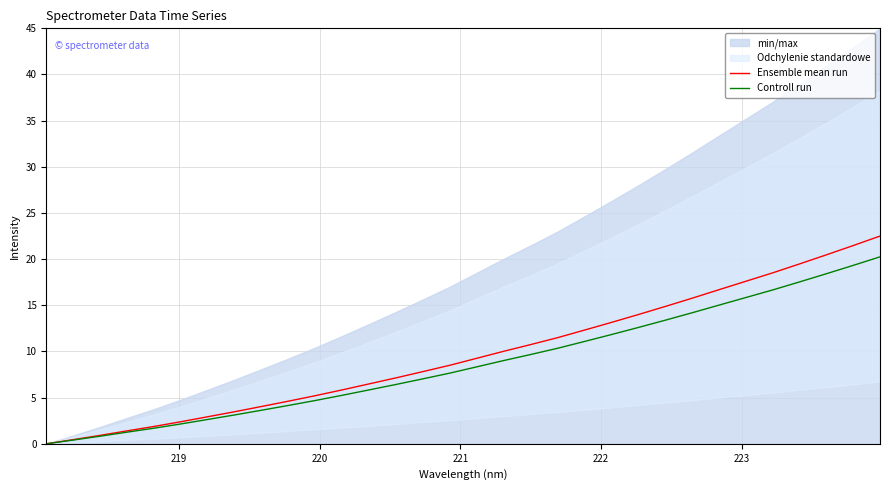

True or false: Ensemble mean run has more than 2 interior local peaks.

False